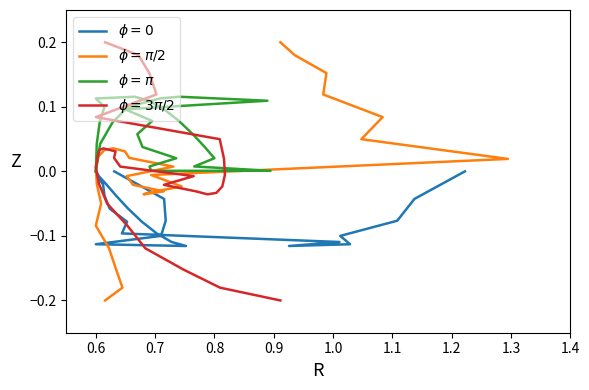

What is the minimum value shown in the chart?

-0.2